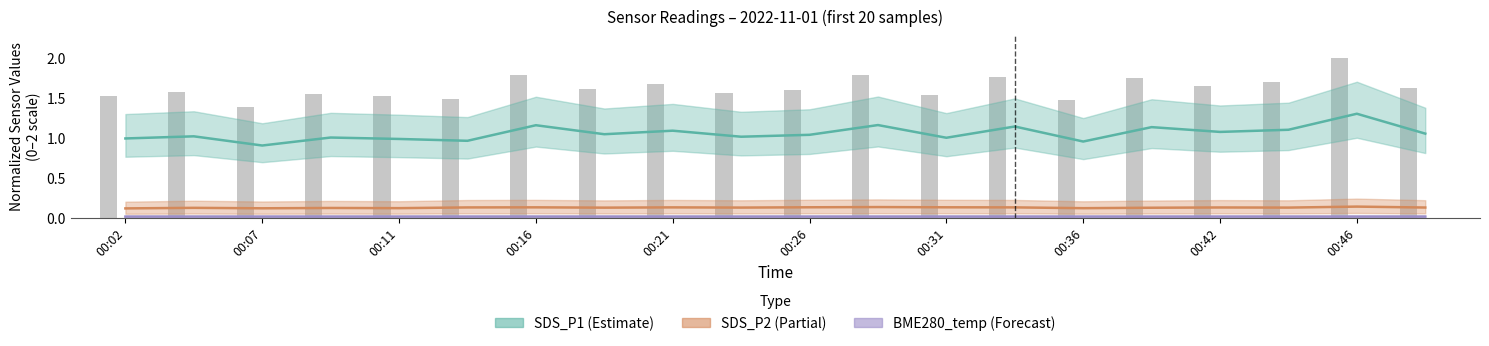

The BME280_temp trend series shows 0.0 at 15. True or false?

False